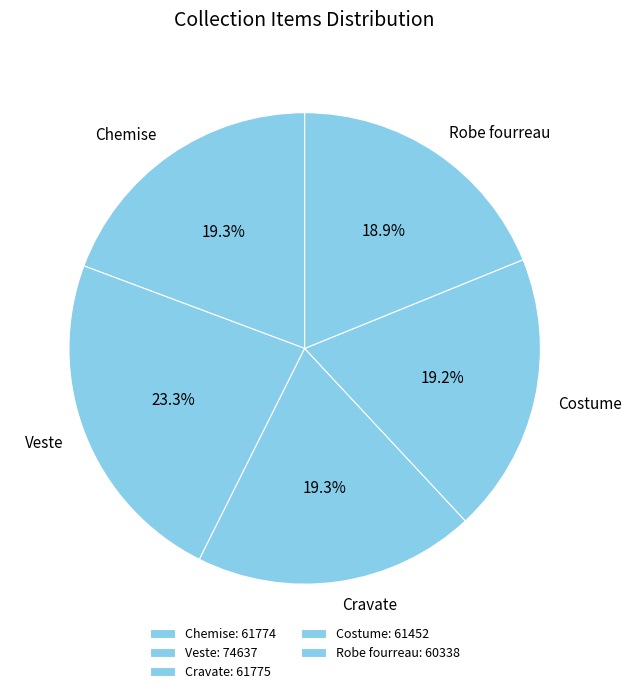

To the nearest percent, what portion does Costume represent?

19%